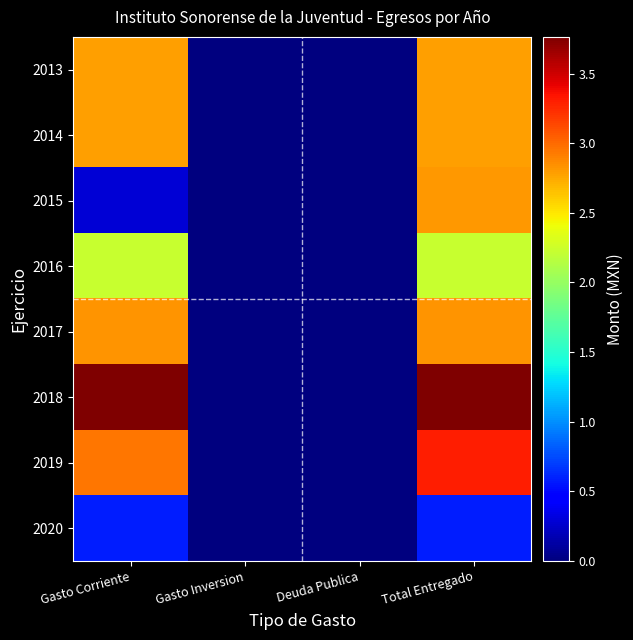

List the series in order of their peak value, lowest first.

2020, 2016, 2013, 2014, 2015, 2017, 2019, 2018